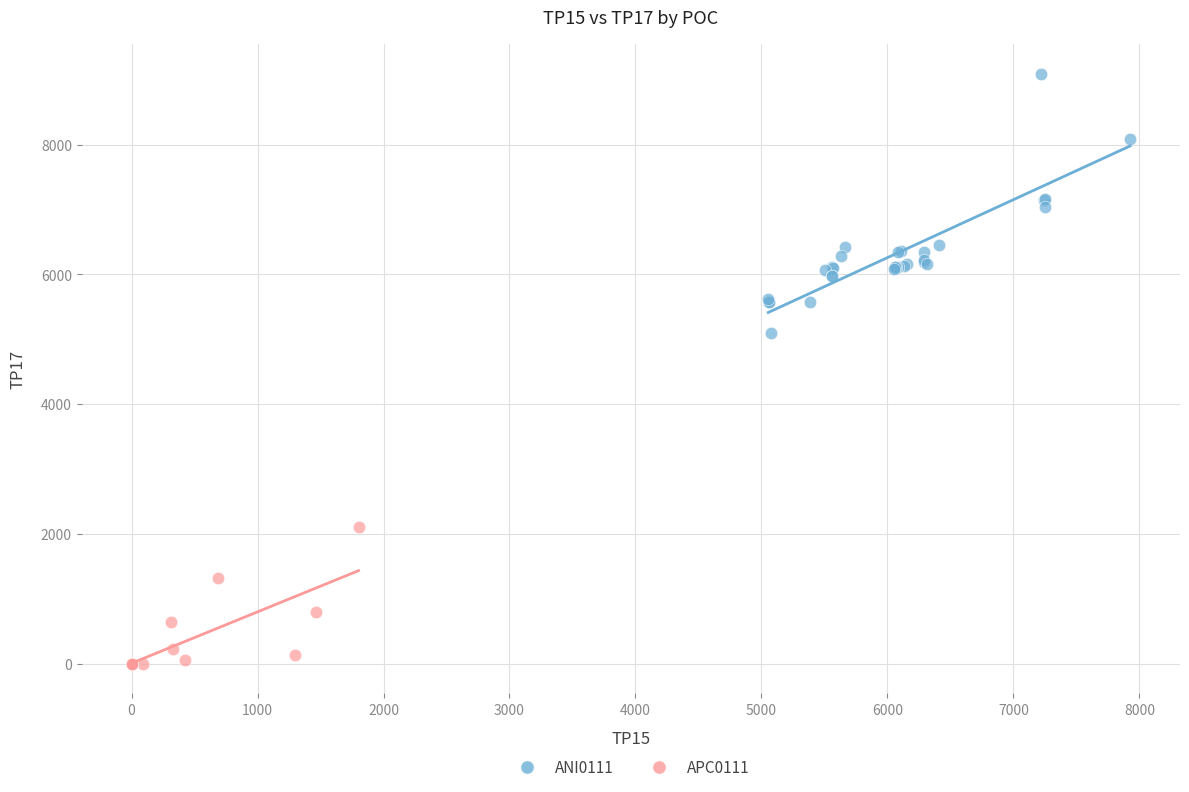

Which series contains the lowest Y value?

APC0111